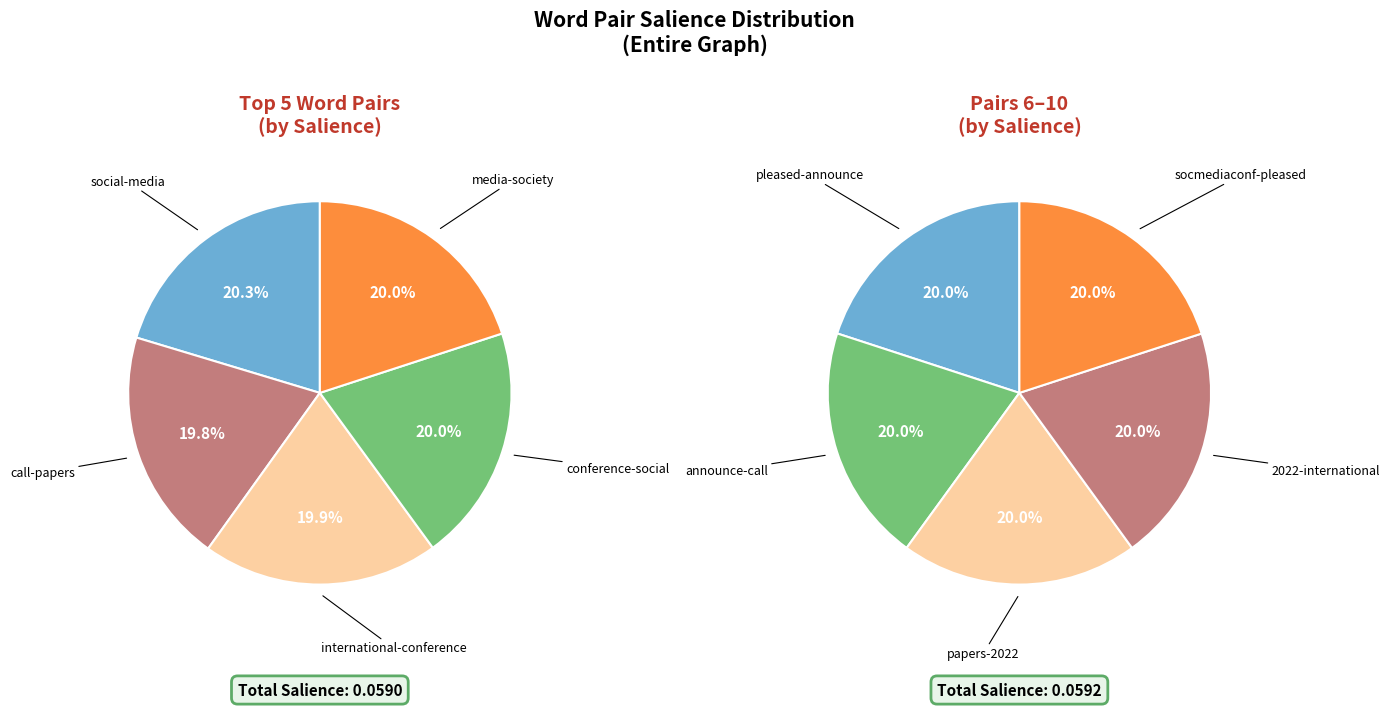

Count the number of slices in the pie.

10